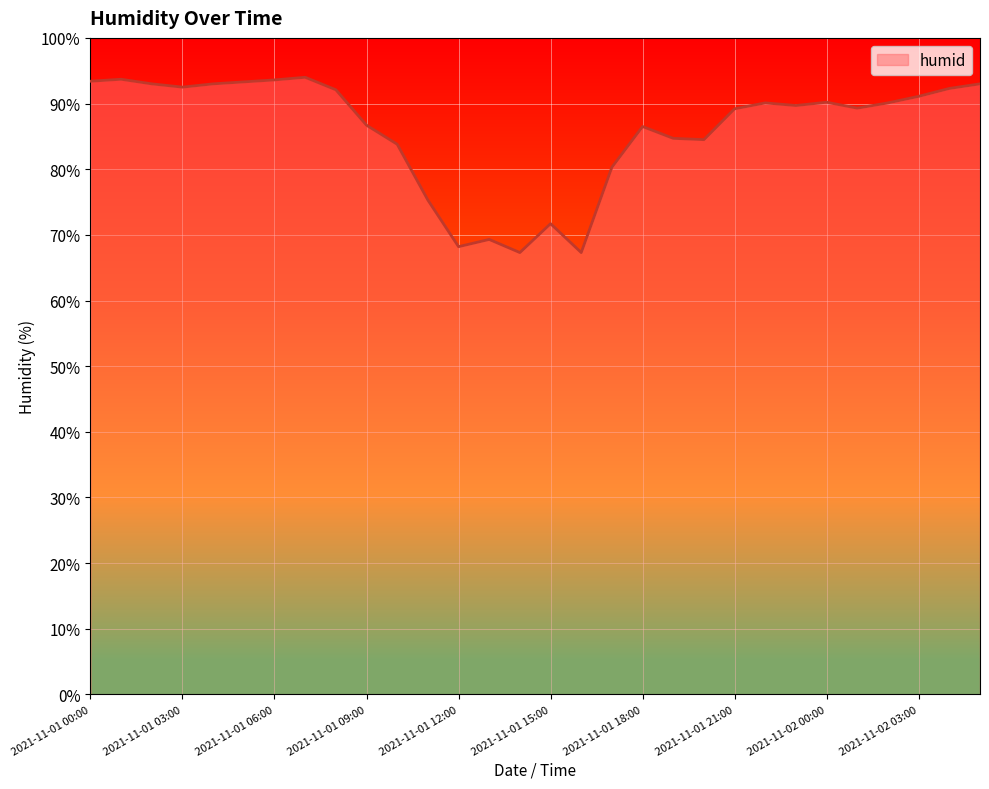

What is the difference between the maximum and minimum values?

26.7